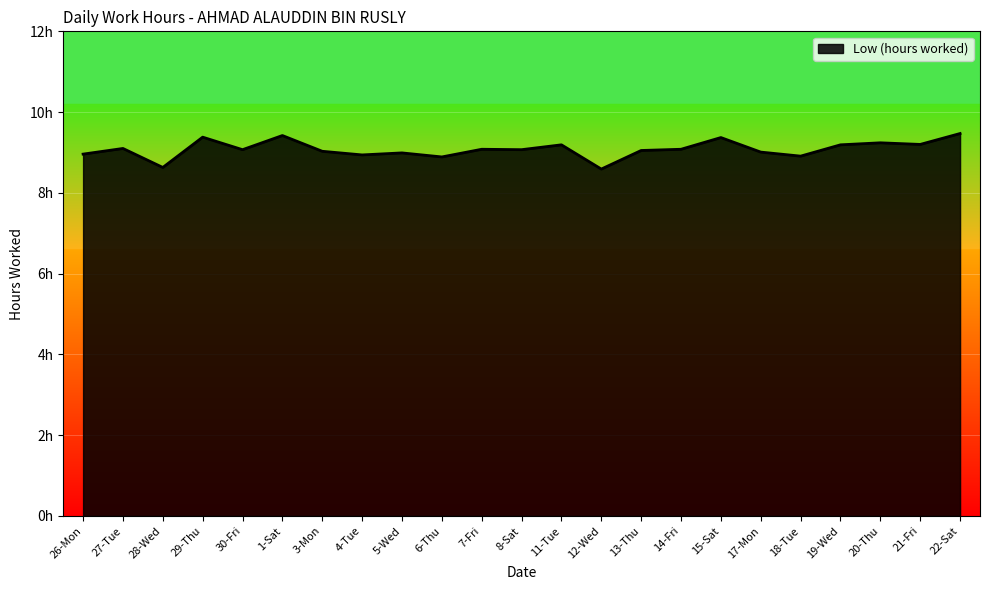

Does the chart display data point markers on the line(s)?

No